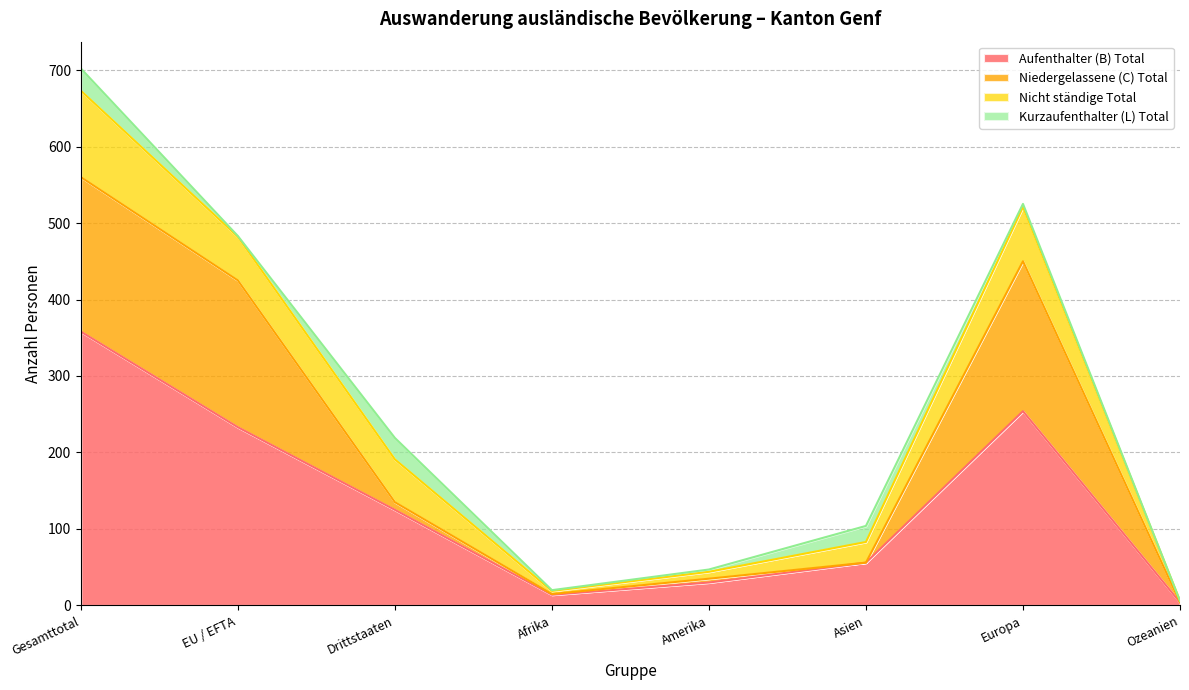

Rank the series by their average value, from lowest to highest.

Kurzaufenthalter (L) Total, Nicht ständige Total, Niedergelassene (C) Total, Aufenthalter (B) Total